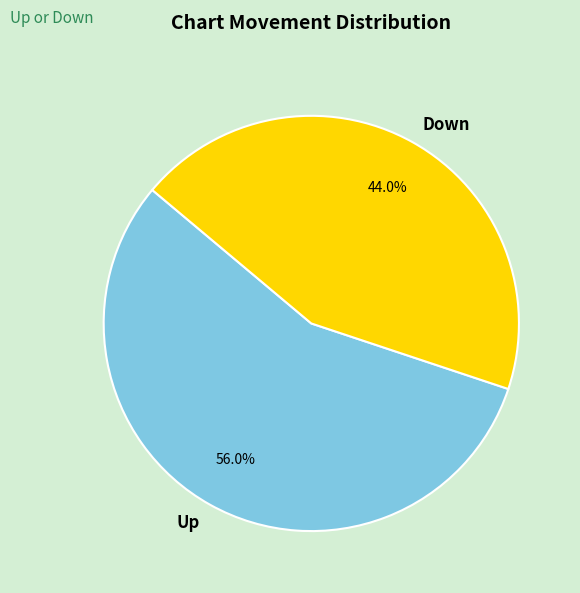

To the nearest percent, what is the combined percentage of Up and Down?

100%